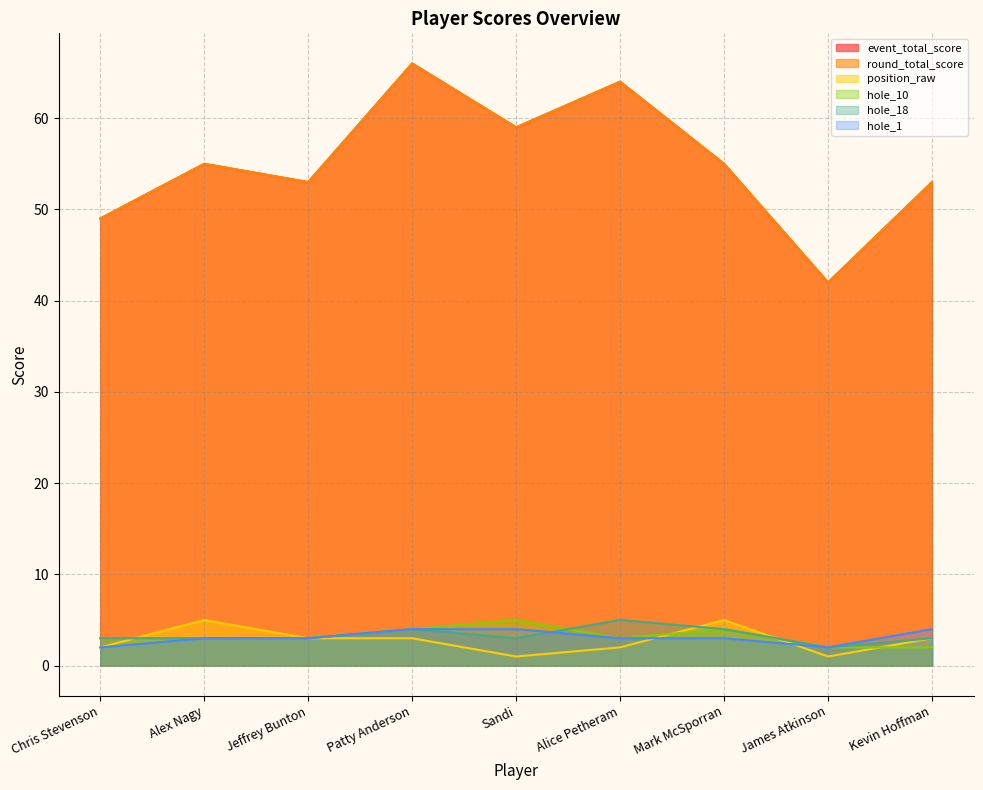

Which series has the largest total across all categories?

event_total_score